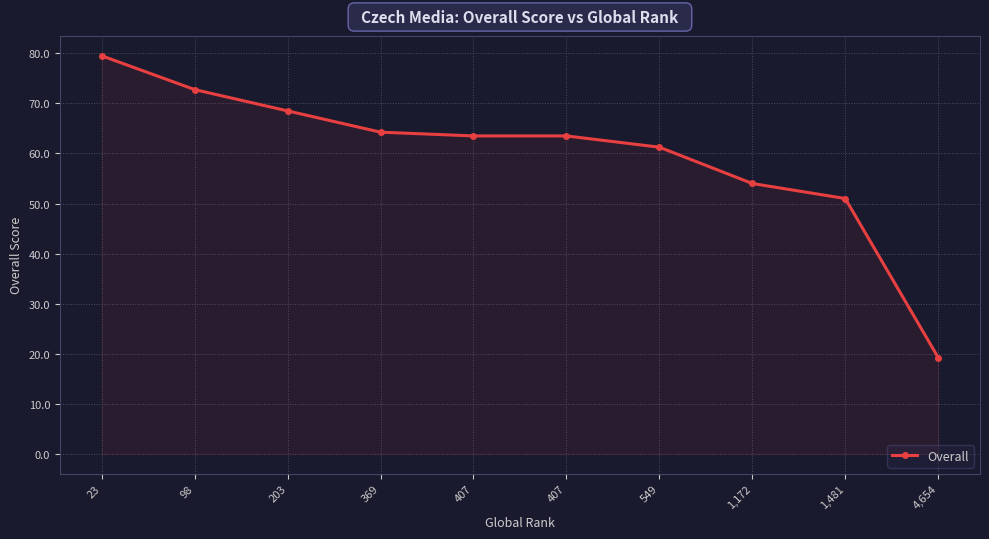

How many categories are shown in the chart?

10